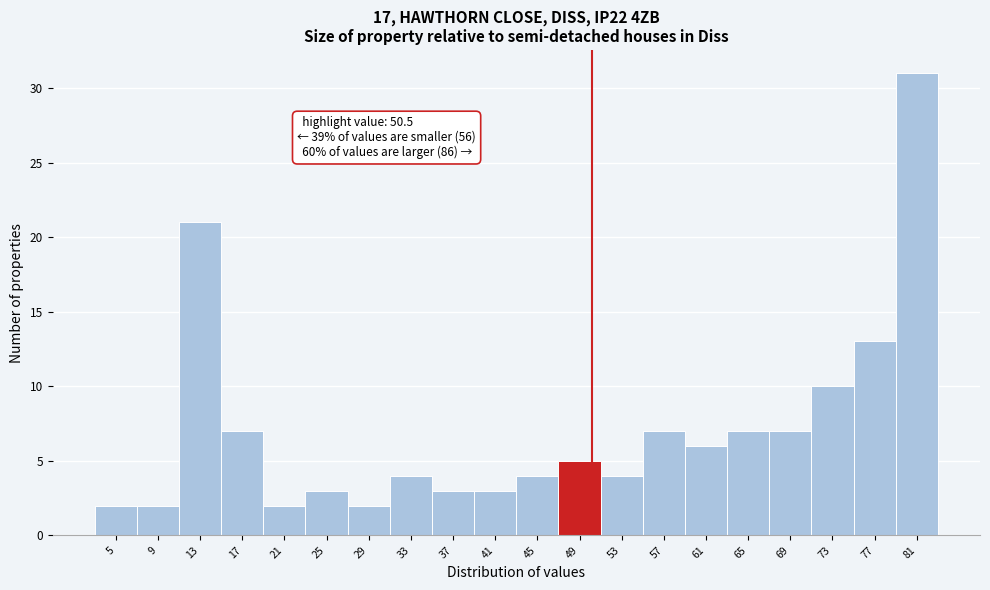

Over which range of the x-axis is the bar tallest?

79.5 to 83.5